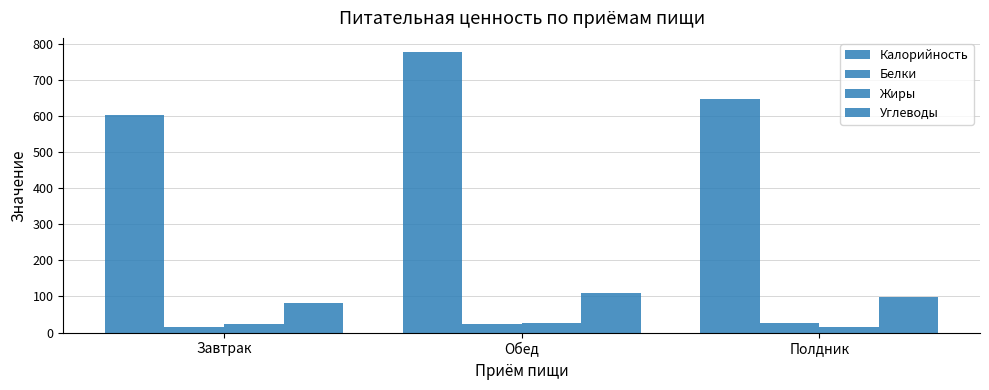

What is the sum of the Белки values at Полдник and Обед?

49.8